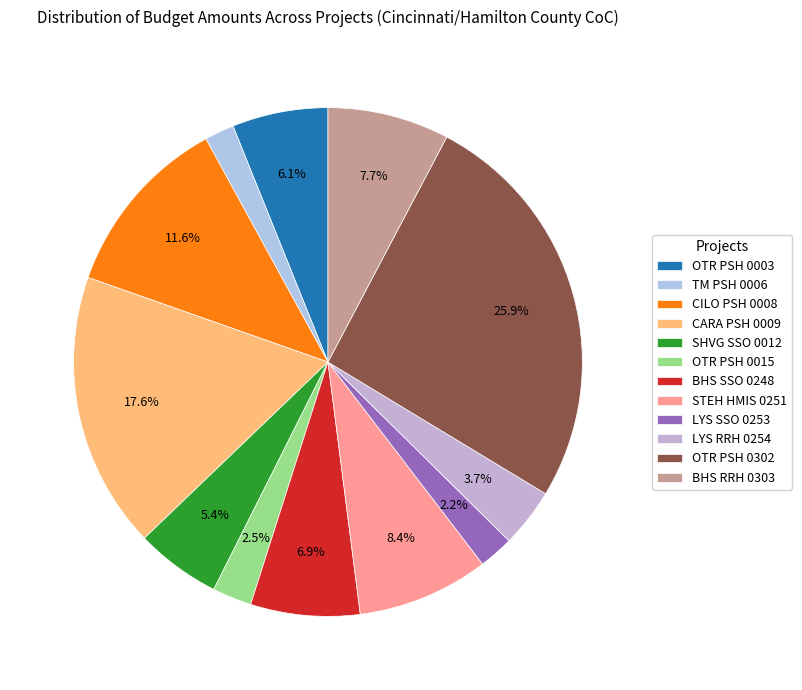

Is the sum of OTR PSH 0003 and TM PSH 0006 greater than half?

No